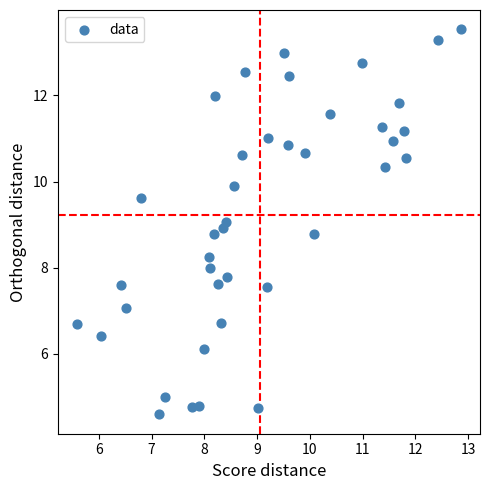

What is the range of X values (max minus min)?

7.3